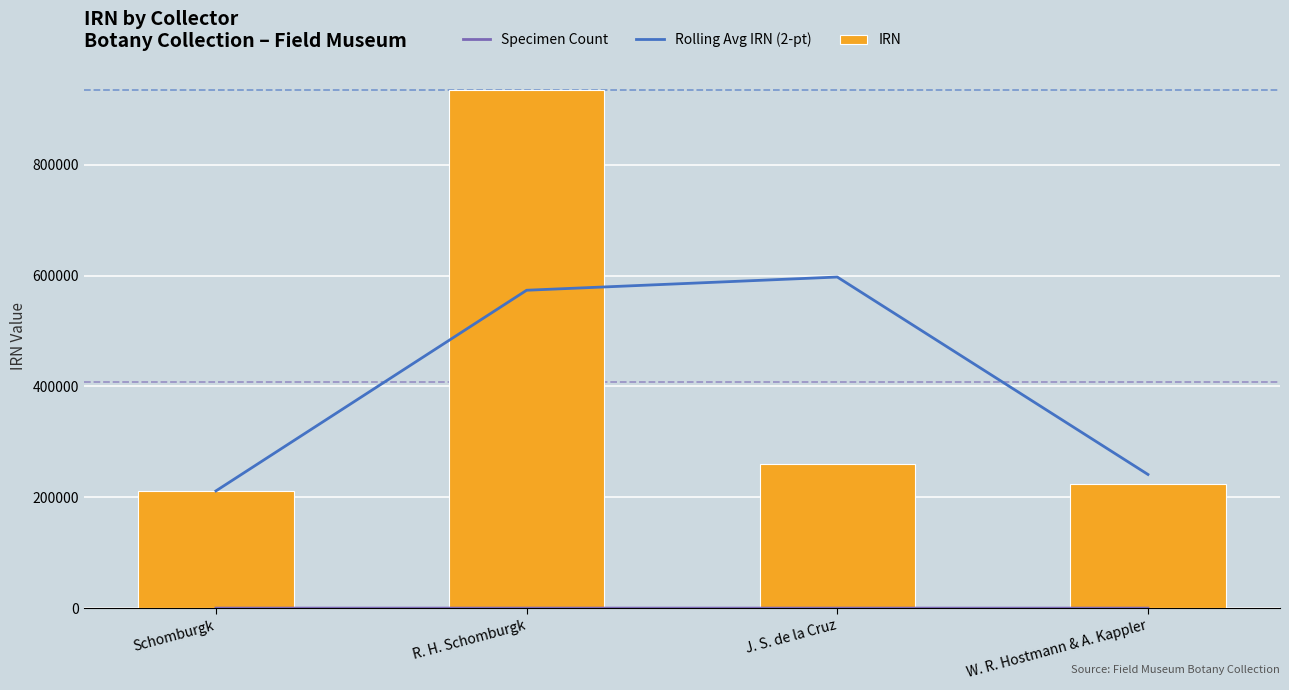

At which category is the sum across all series the highest?

R. H. Schomburgk